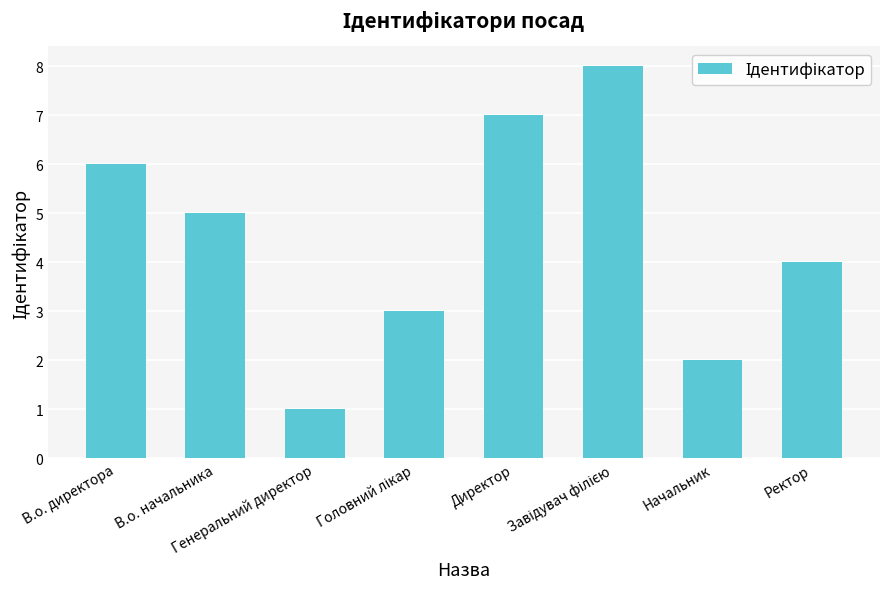

What is the difference between the maximum and second lowest values?

6